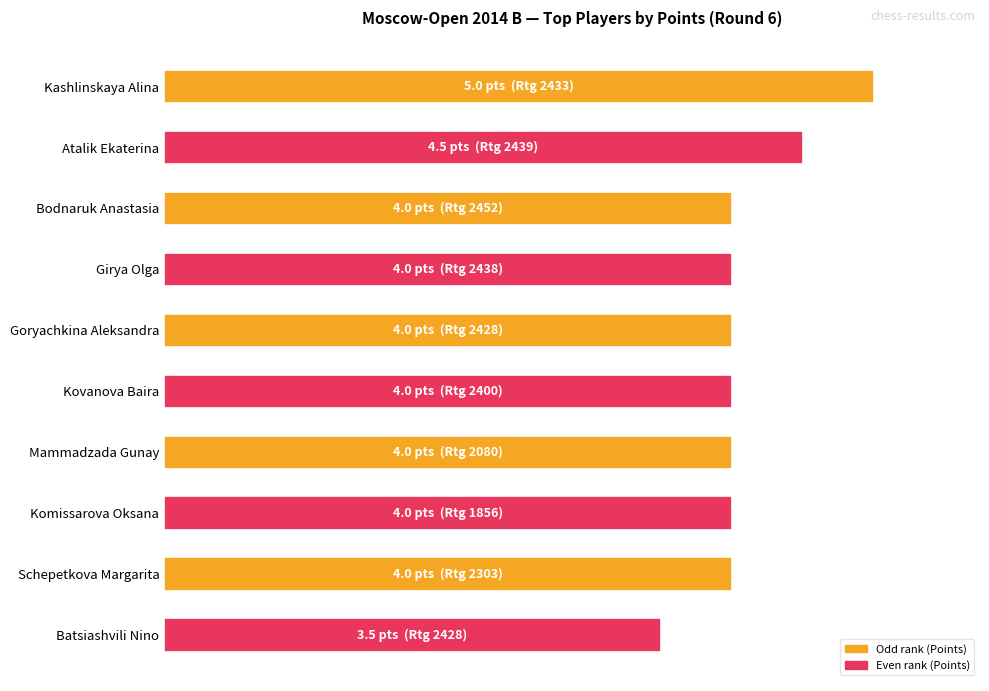

Which label corresponds to the smallest value in the chart?

Batsiashvili Nino